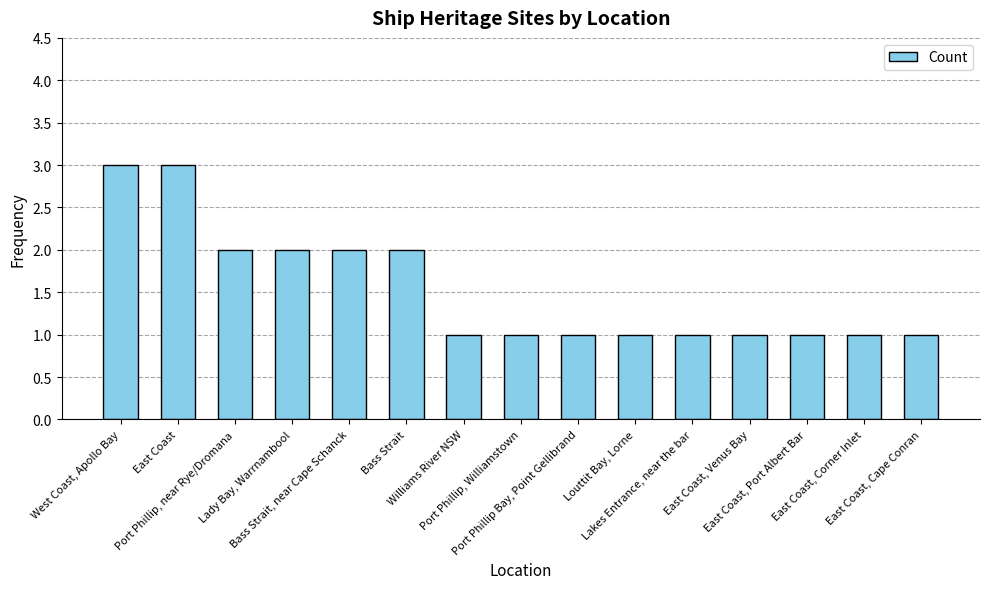

What is the value of the 8th bar from the left?

1